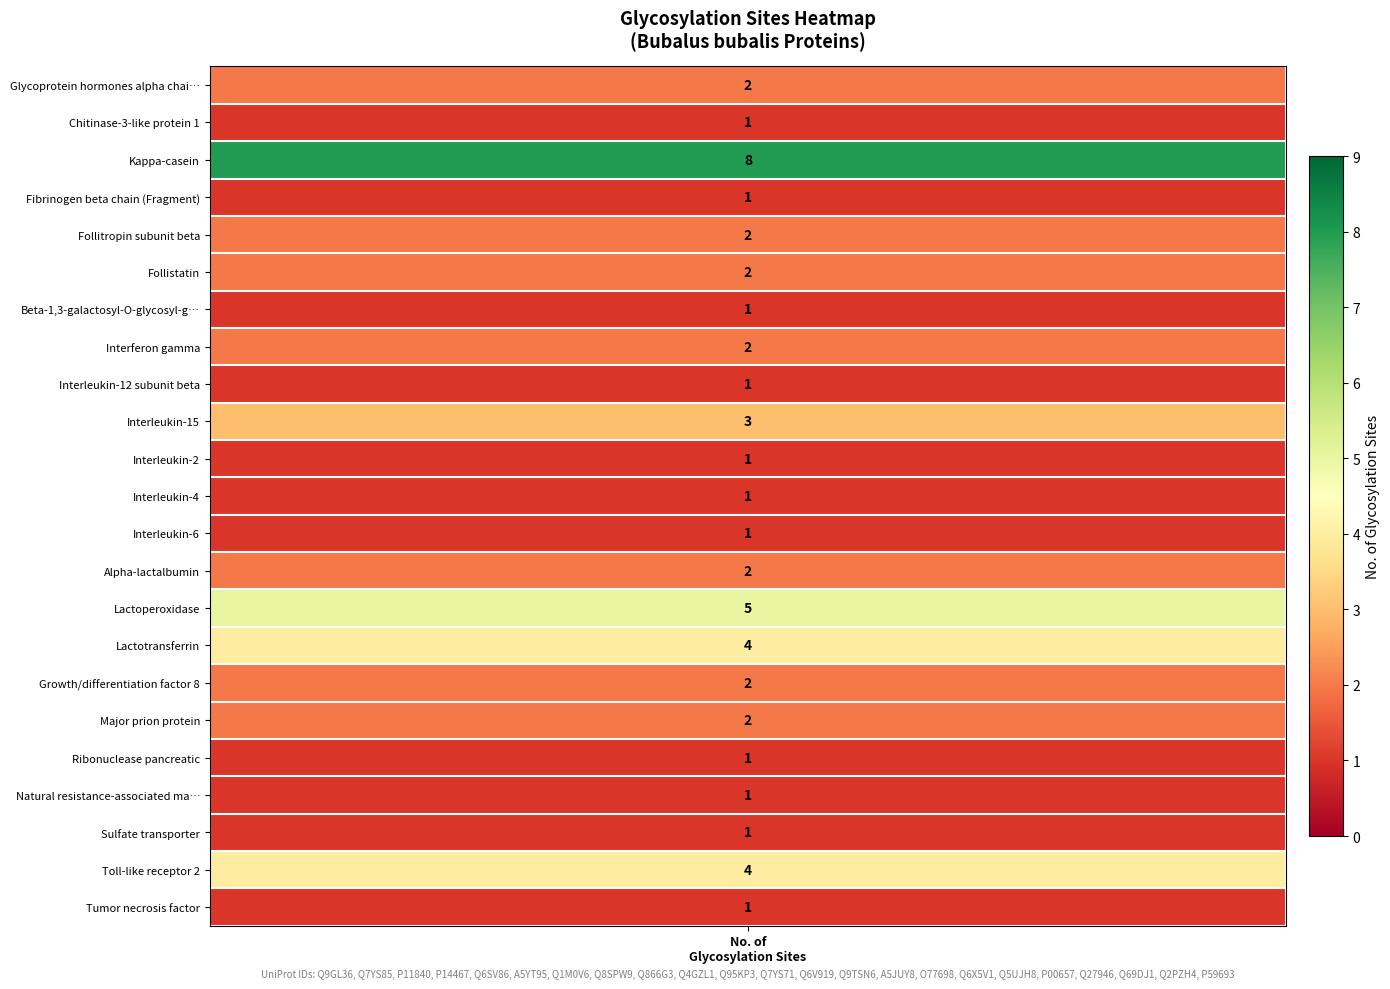

Rank the categories by value from lowest to highest.

1, 3, 6, 8, 10, 11, 12, 18, 19, 20, 22, glycosylation_sites, 4, 5, 7, 13, 16, 17, 9, 15, 21, 14, 2